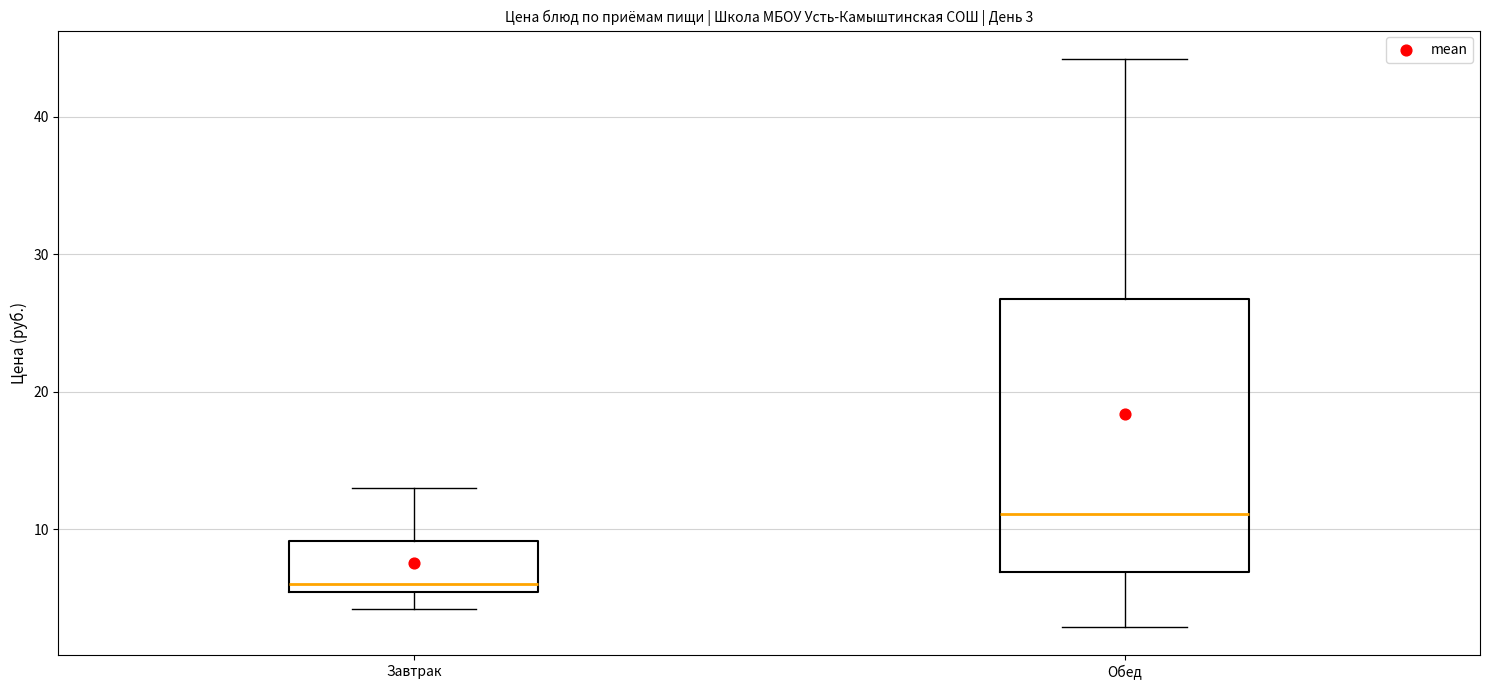

Comparing the boxes themselves (not the whiskers), which one is the tallest?

Обед